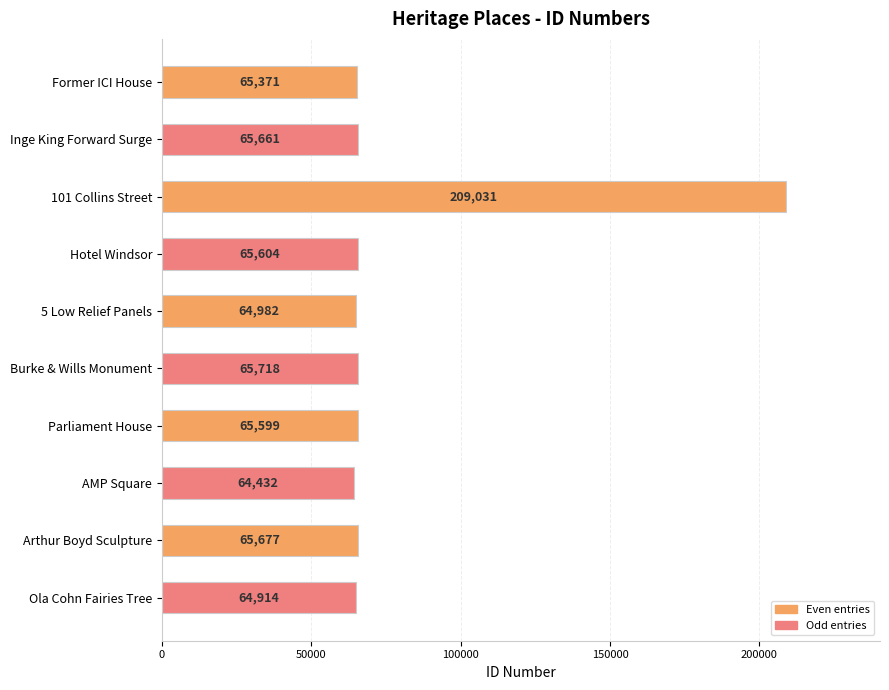

Where is the data nearest to the value 136731?

Burke & Wills Monument